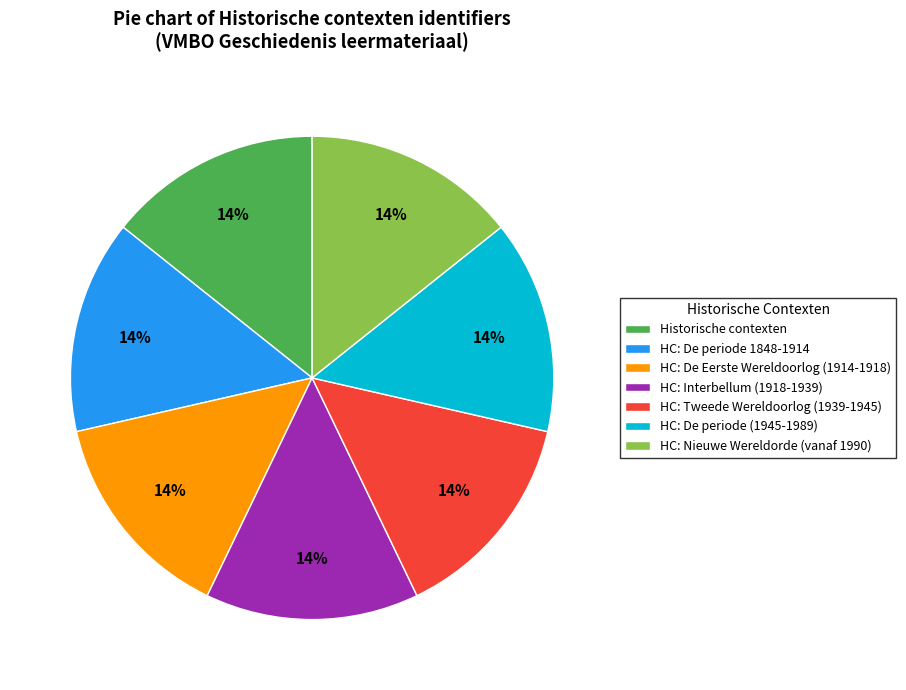

Combined, do HC: De periode (1945-1989) and HC: Nieuwe Wereldorde (vanaf 1990) account for over 50%?

No